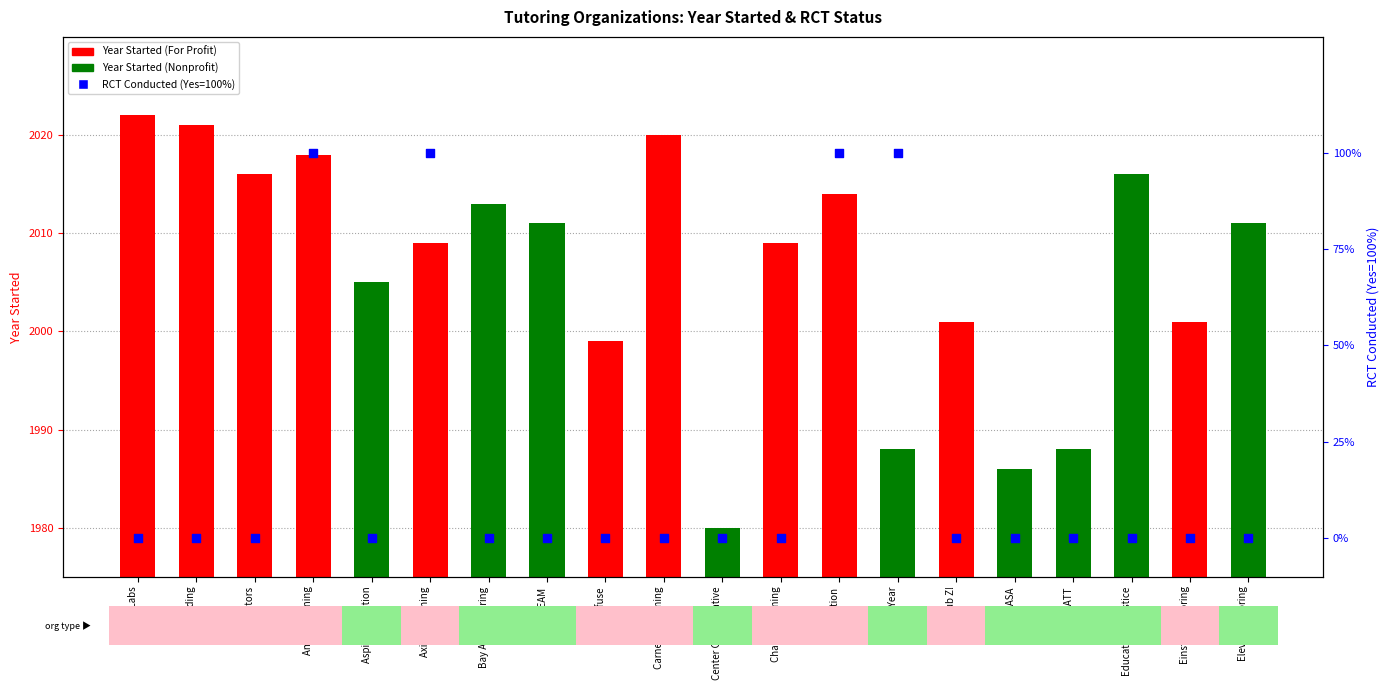

Which series has the largest total across all categories?

Year Started